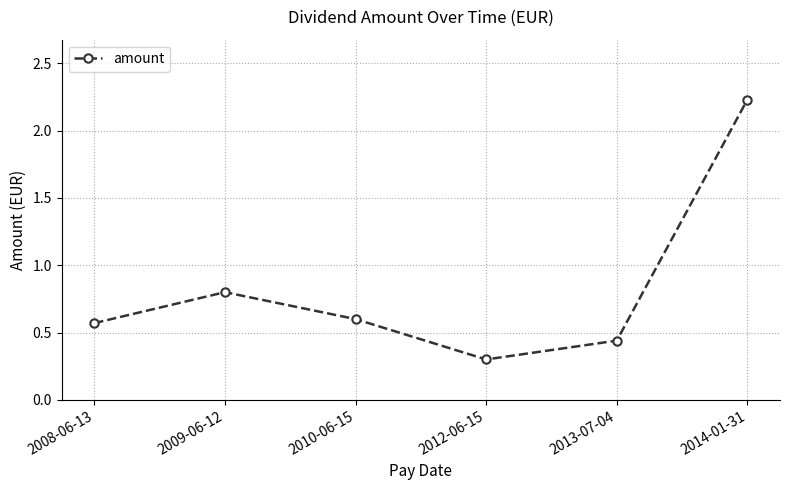

How many points are higher than both their immediate neighbors (excluding endpoints)?

1